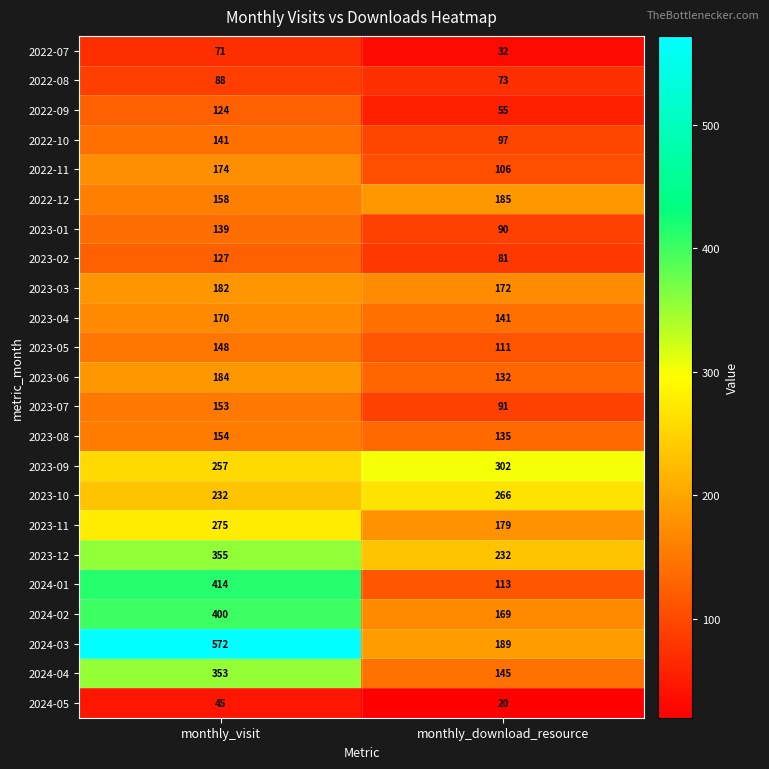

What is the difference between the highest and lowest values at monthly_download_resource?

282